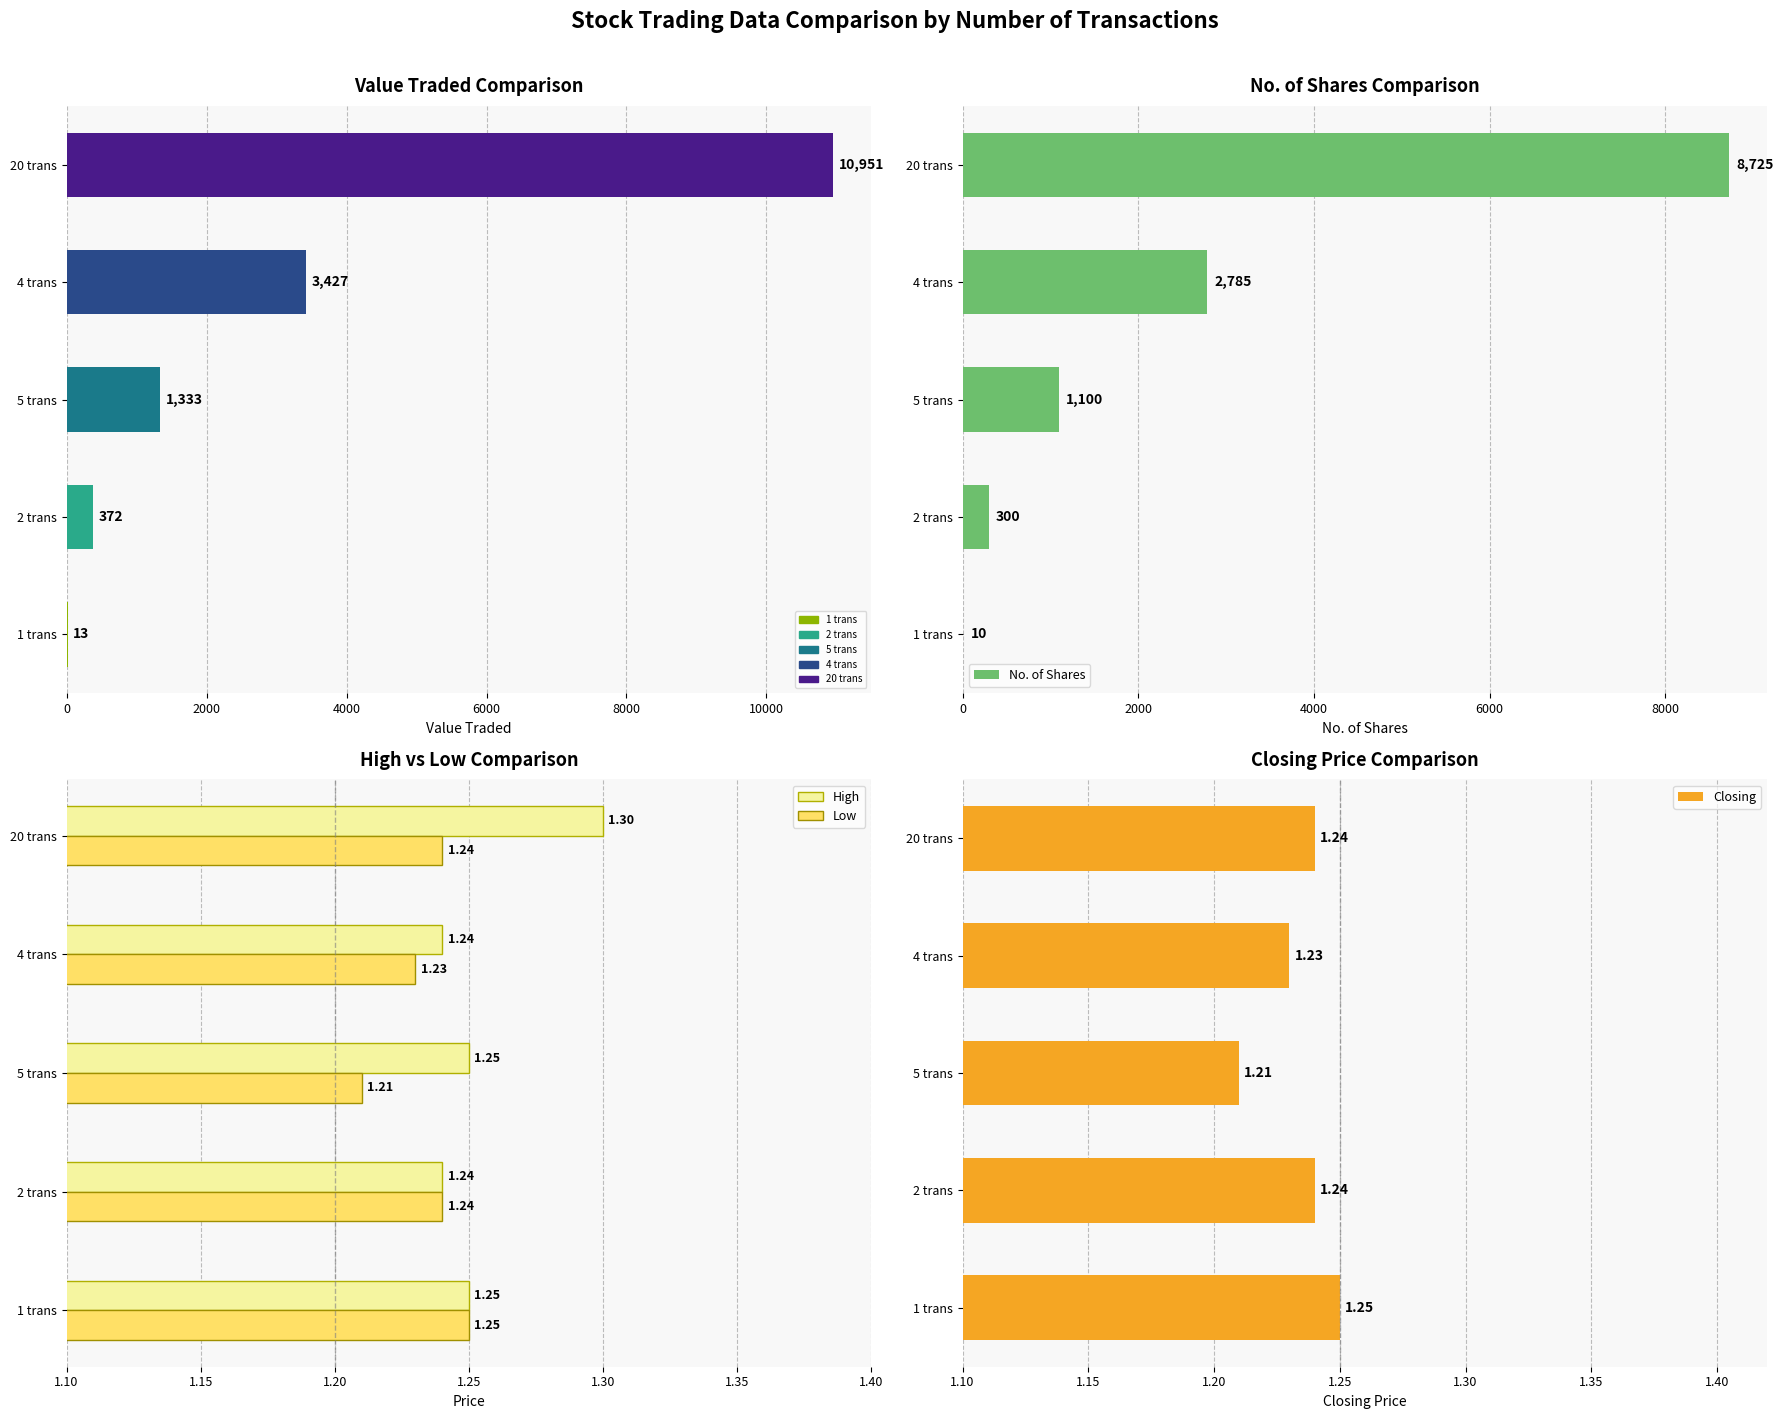

Count the High values in the range 1 to 2.

5